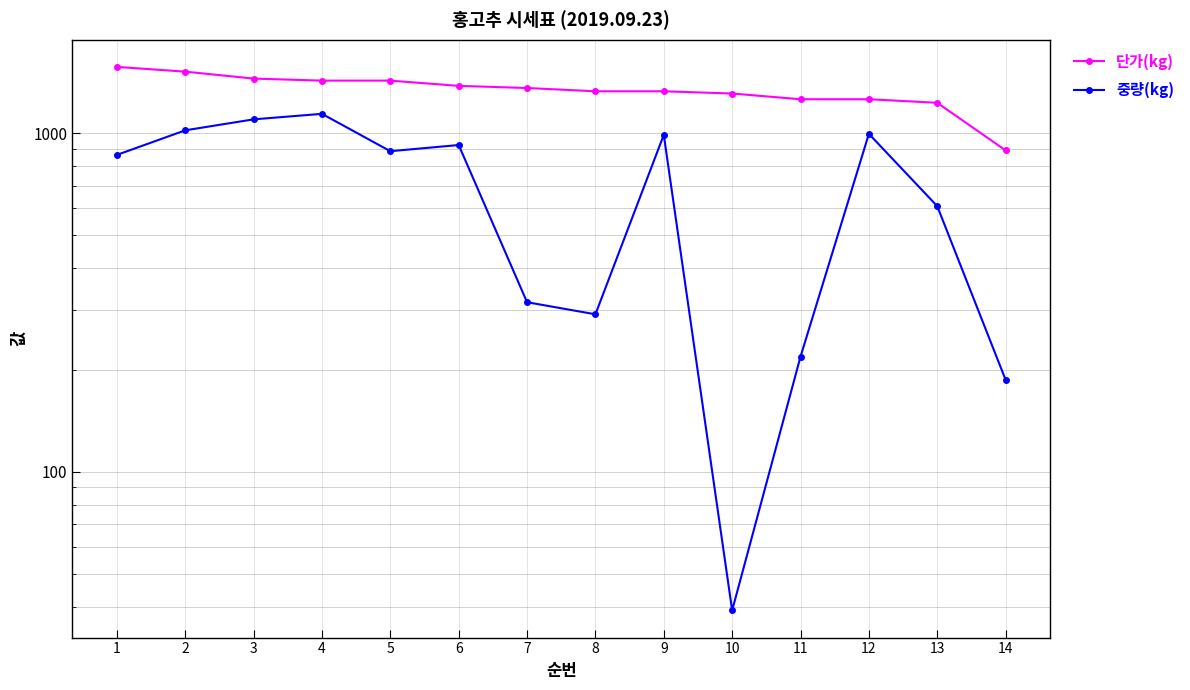

The 단가(kg) series shows 1380 at 6. True or false?

True